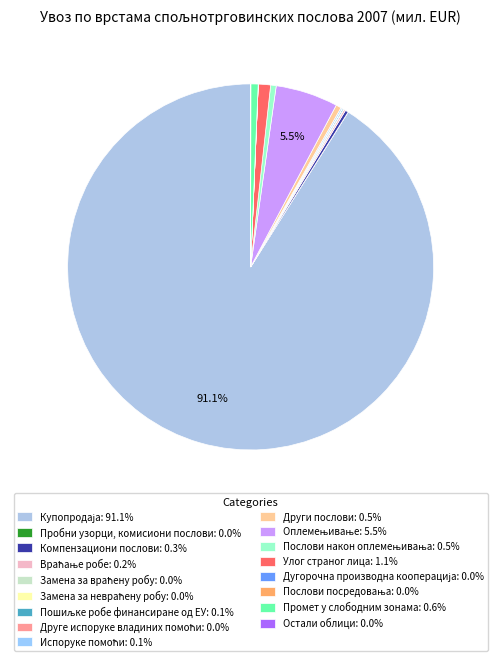

Count the number of slices in the pie.

18